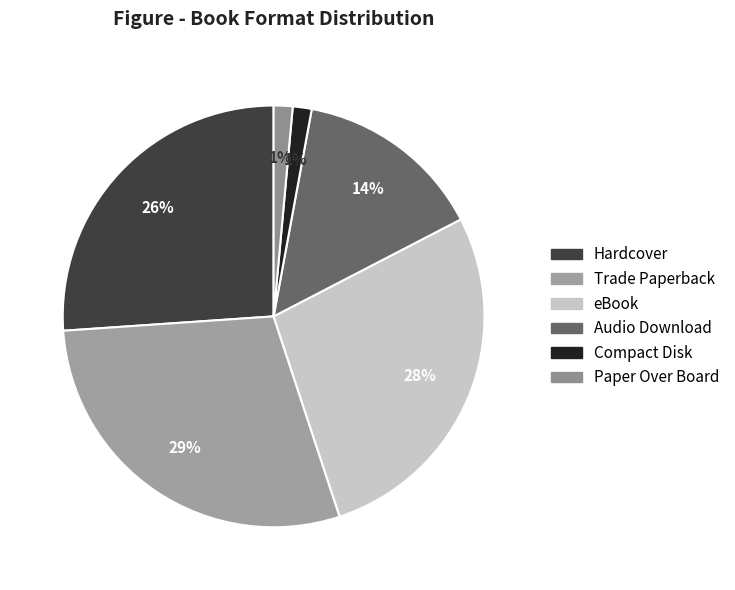

How many segments does this pie chart have?

6